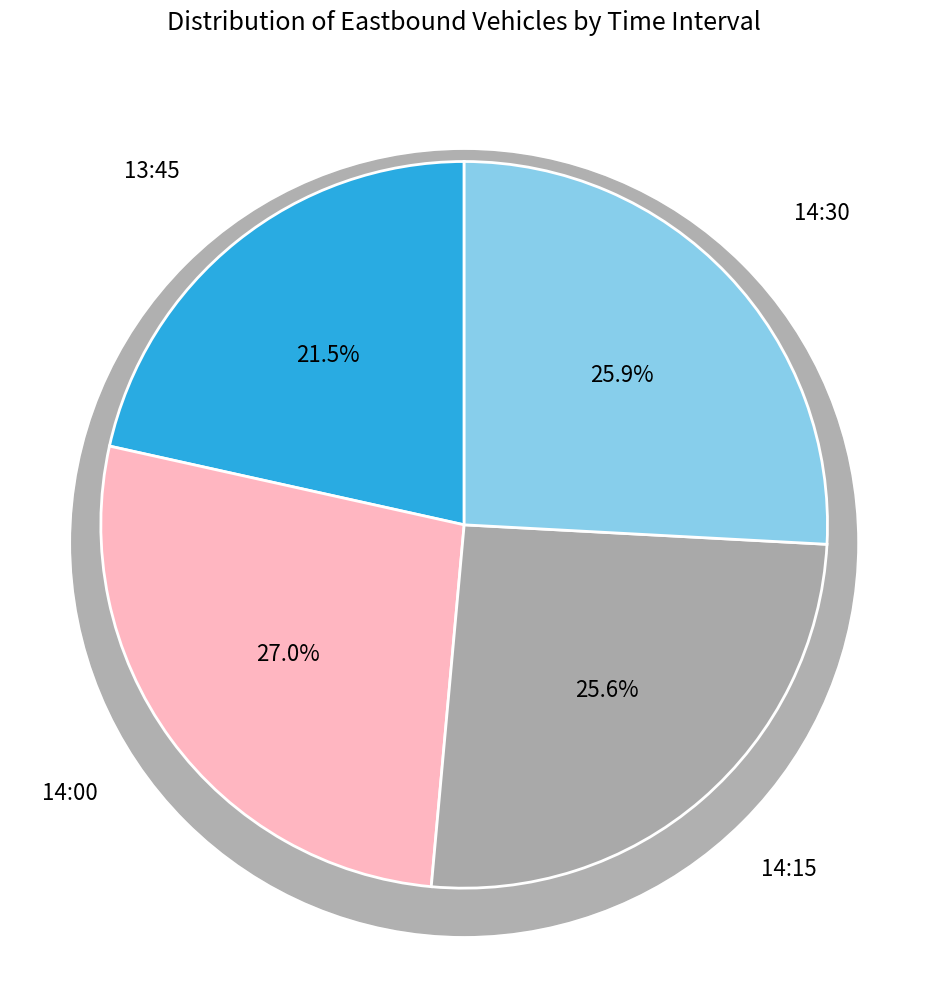

Is the sum of 14:30 and 14:15 greater than half?

Yes